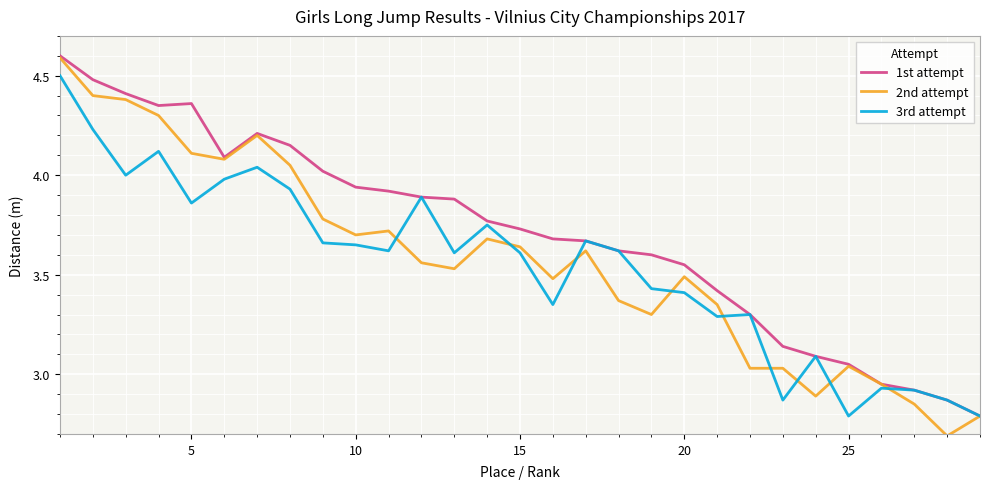

Which series has the widest spread of values?

2nd attempt